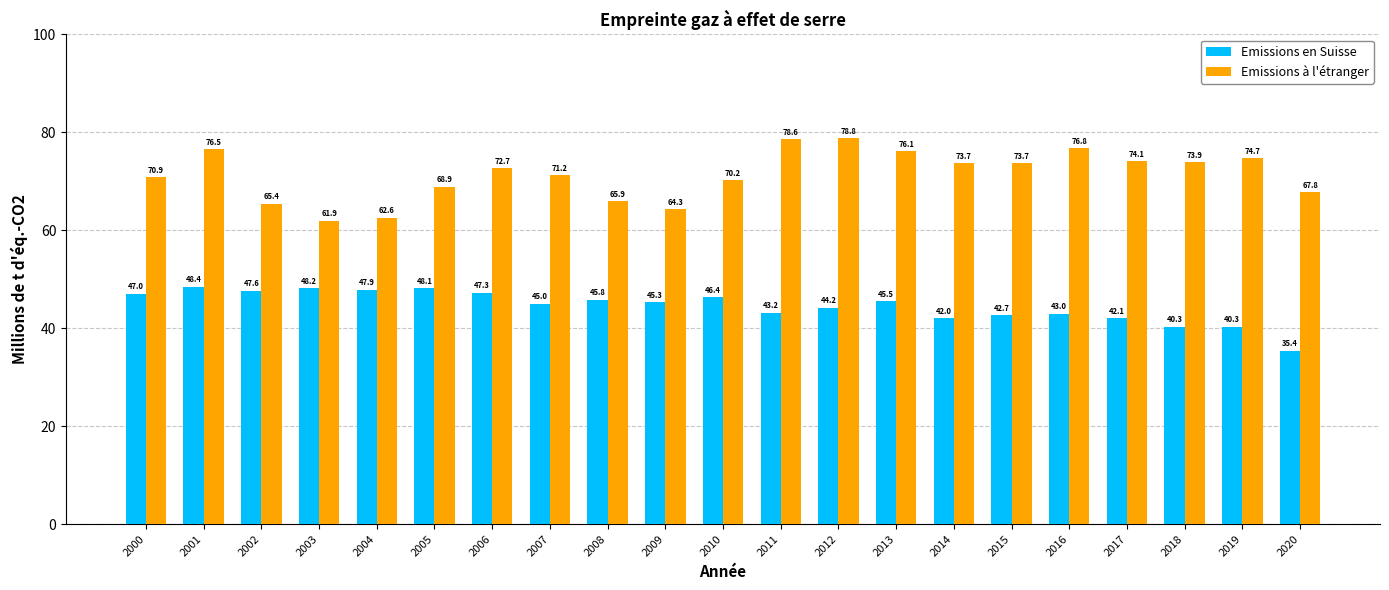

How many data points does each series have?

21